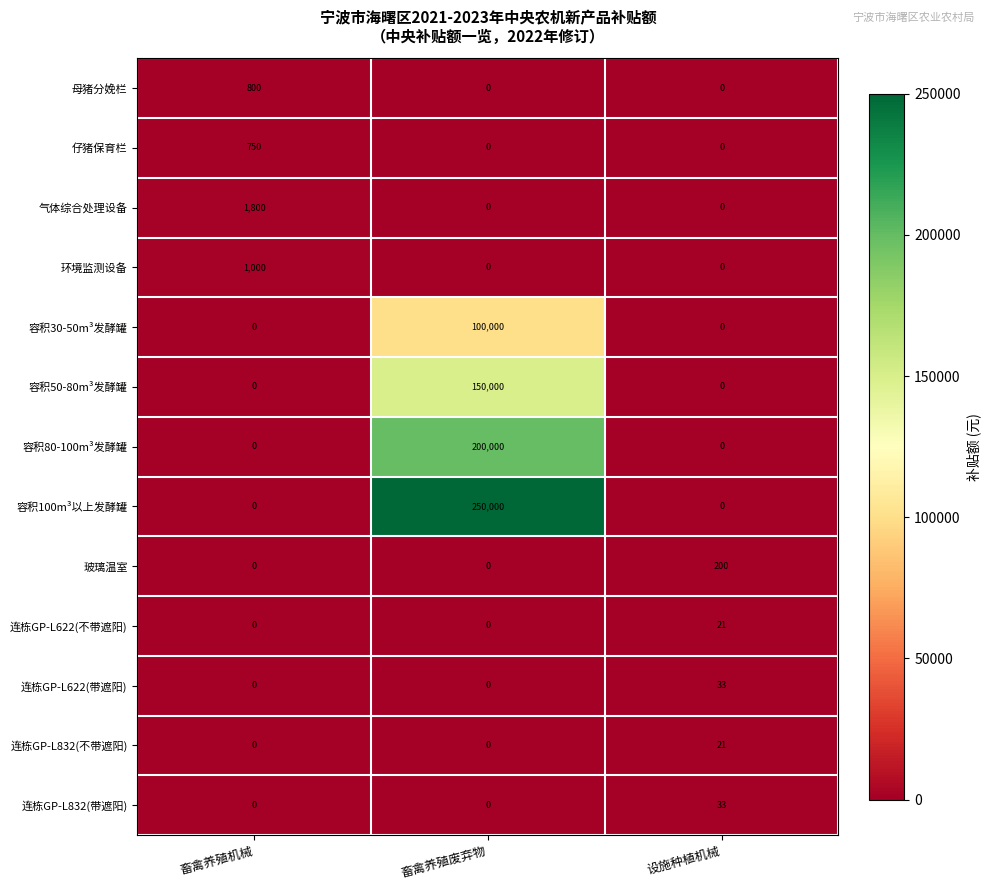

The value of 容积50-80m³发酵罐 at 畜禽养殖机械 is 99519. True or false?

False